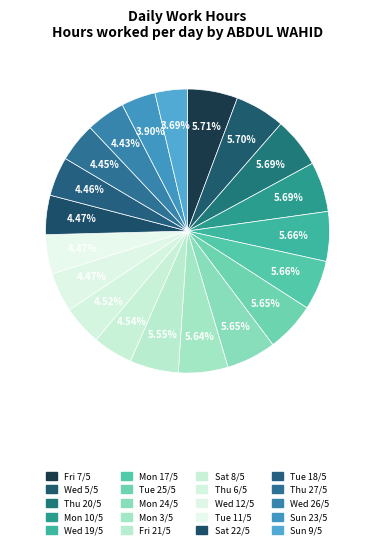

How many segments does this pie chart have?

20